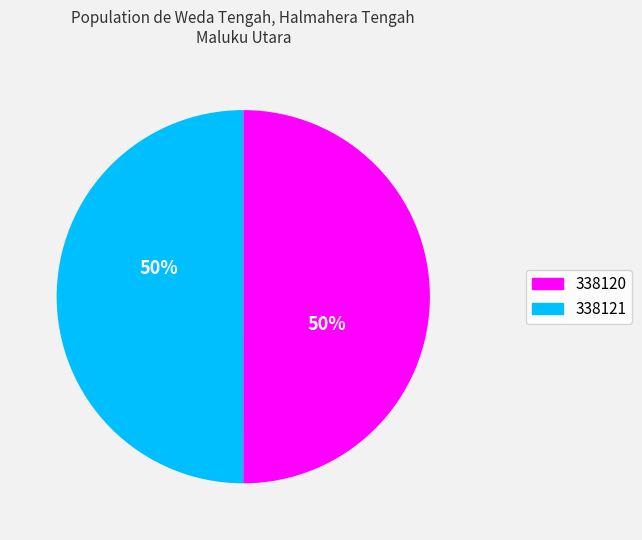

Do 338120 and 338121 together represent more than half of the pie?

Yes